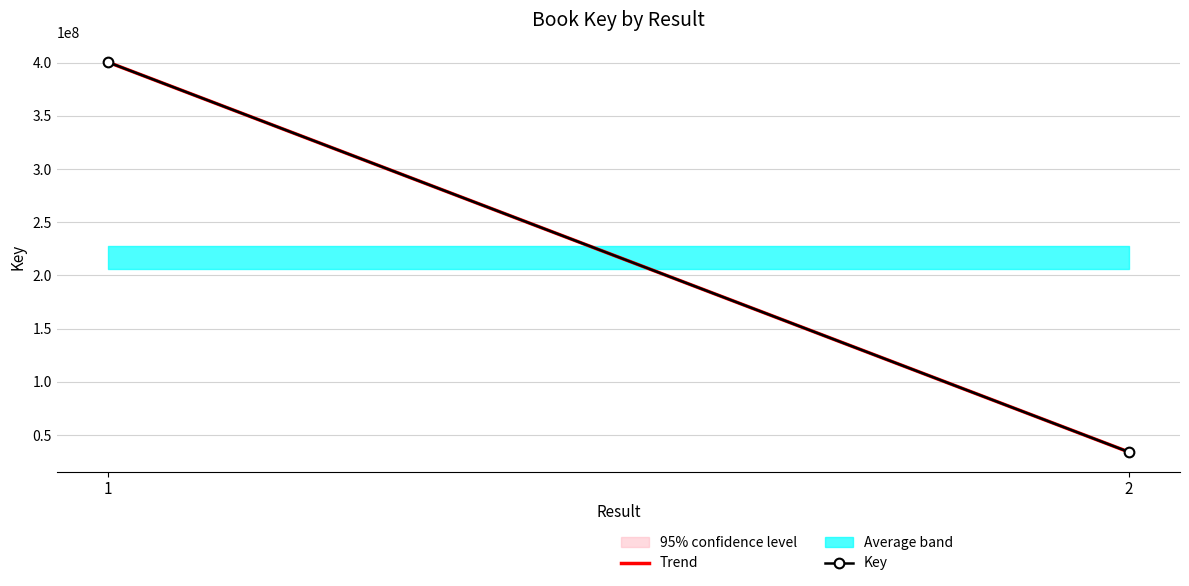

List the labels in order of Key value, largest first.

1, 2